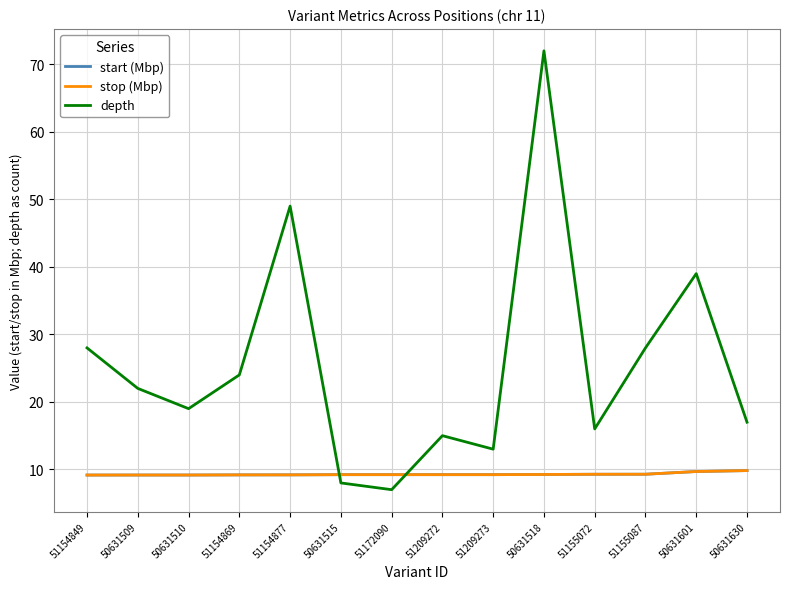

Which series changed the most between 50631510 and 51155087?

depth